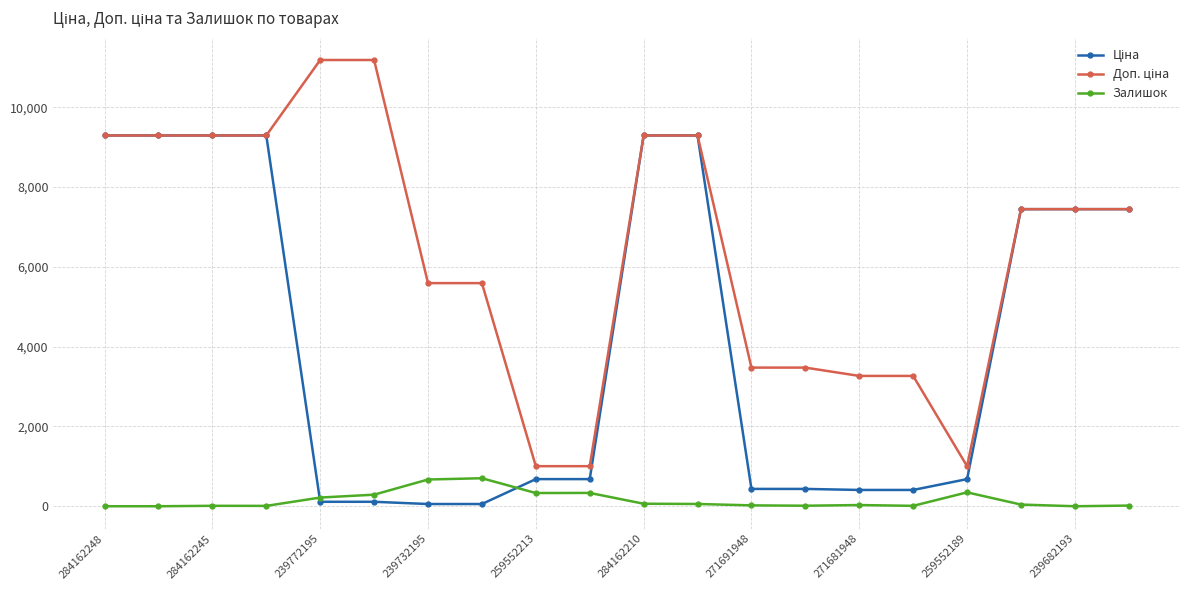

How many categories are shown in the chart?

20